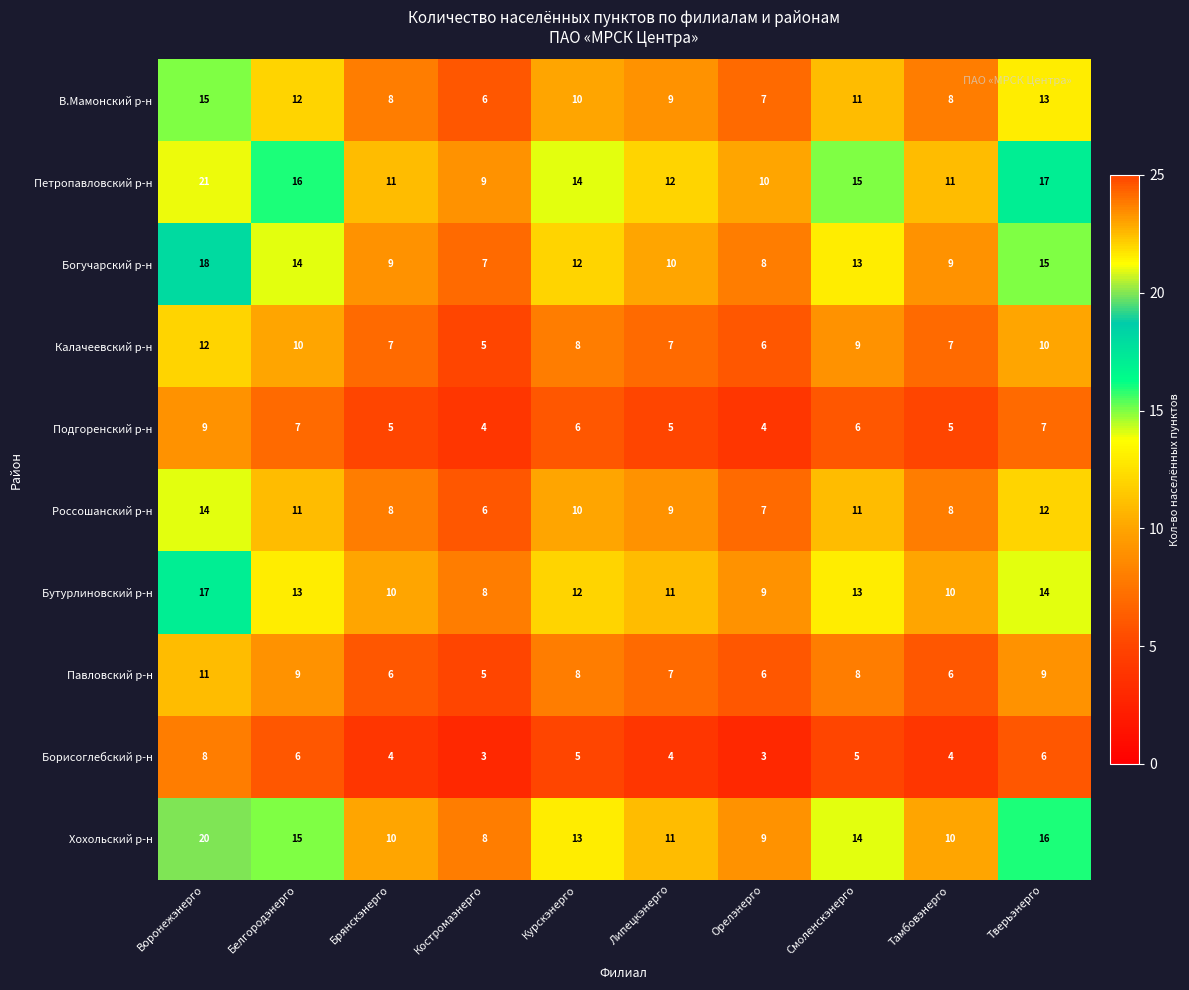

What is the total value across all series at Орелэнерго?

69